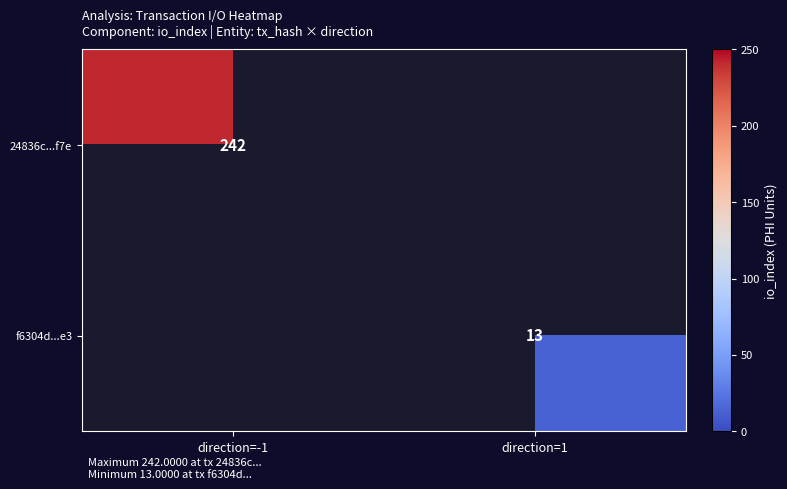

True or false: 24836c...f7e has a value of 242 at direction=-1.

True